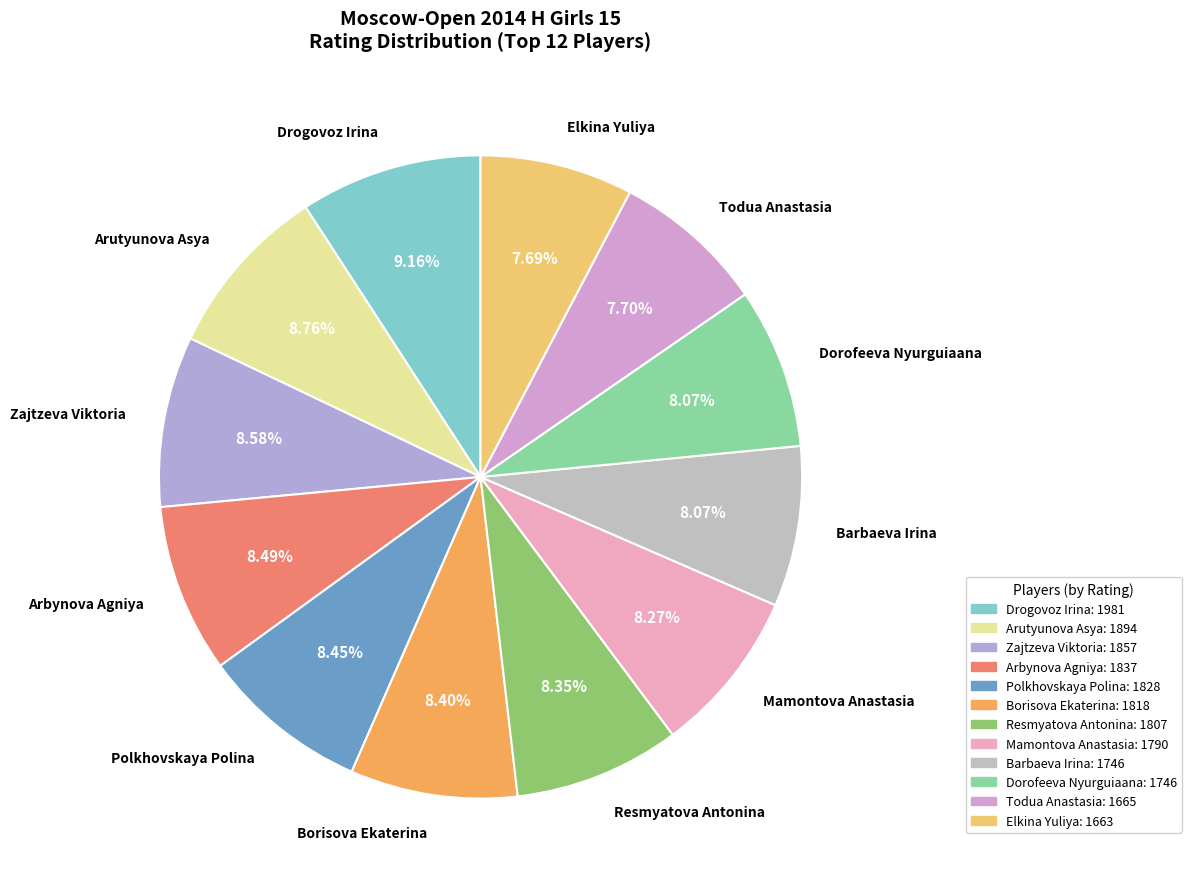

What percentage is the Arbynova Agniya slice, to the nearest percent?

8%